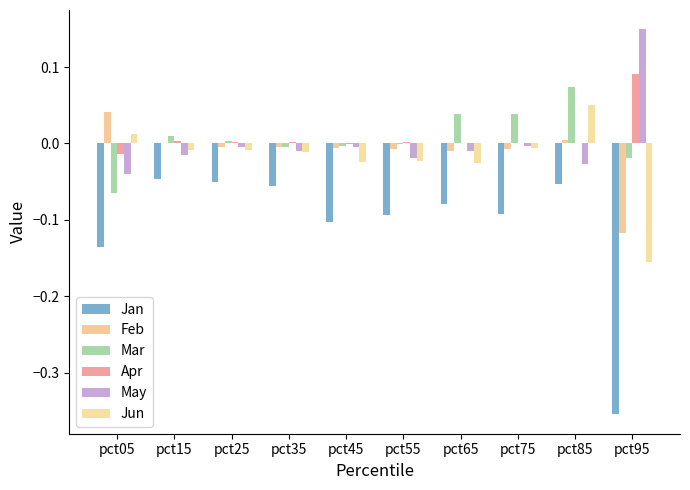

What is the total value across all series at pct05?

-0.2